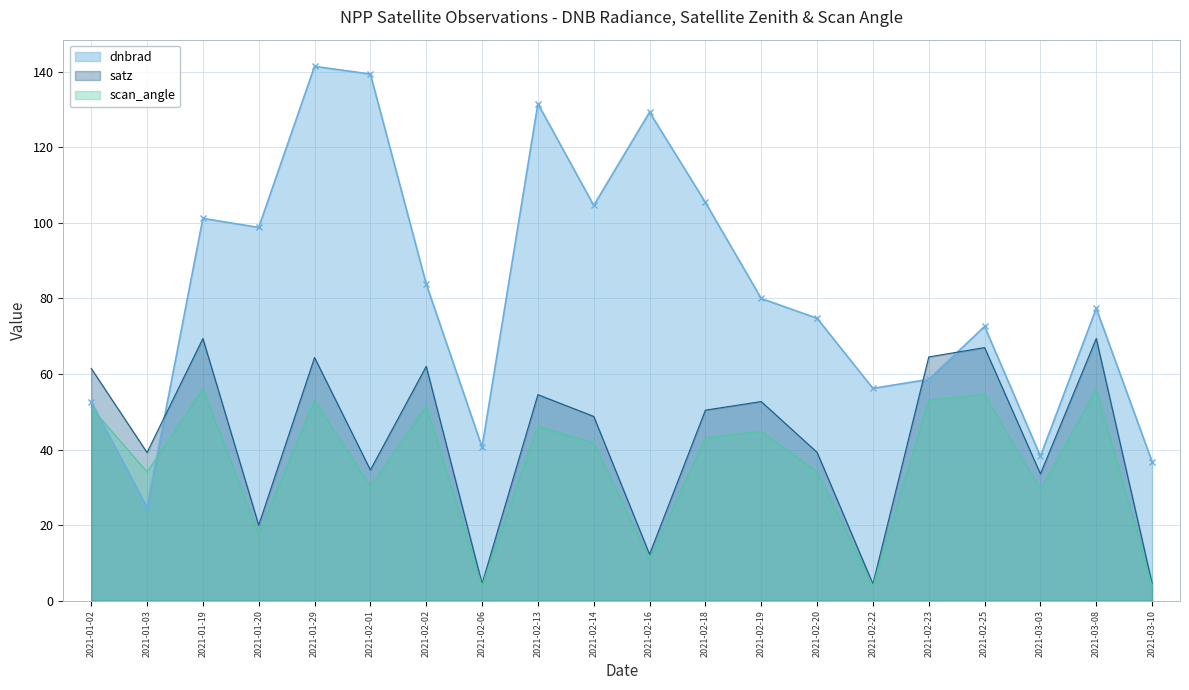

How many intersections are there between satz and dnbrad?

3